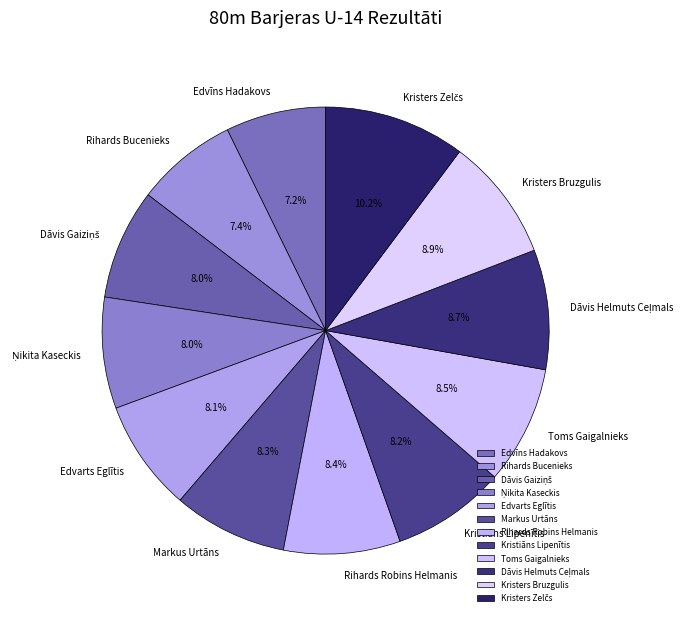

What is the total percentage of Edvīns Hadakovs and Edvarts Eglītis?

15.3%